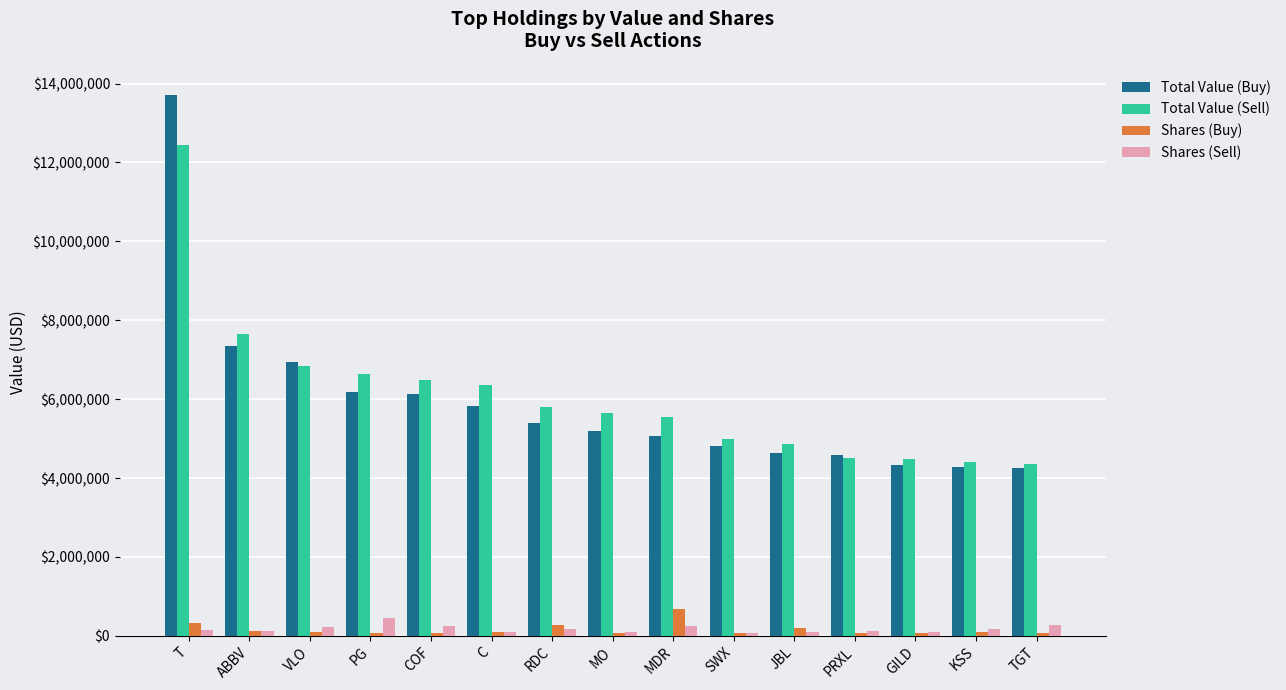

What is the difference between the maximum and minimum values in the Shares (Sell) series?

385834